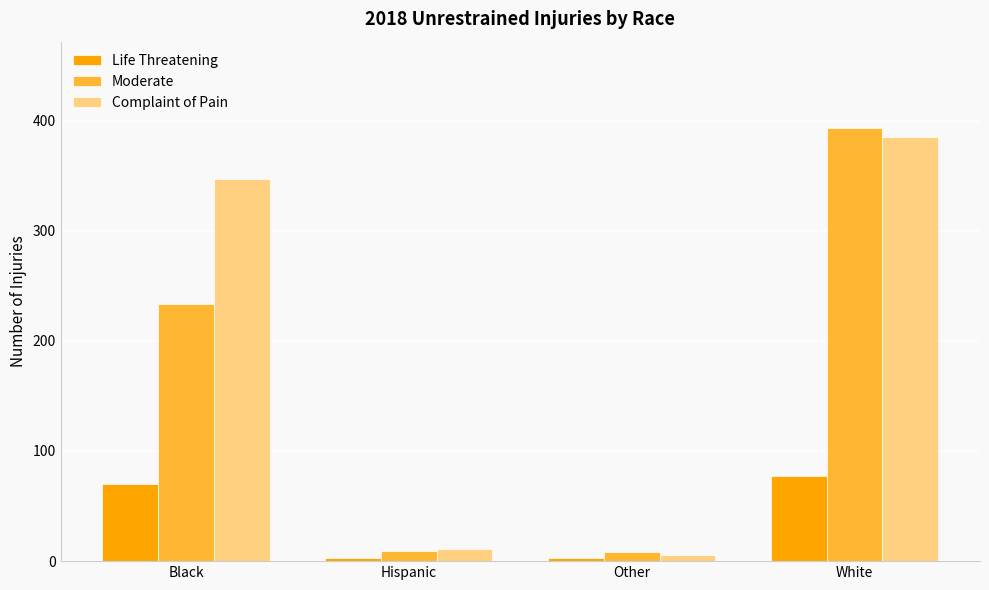

Read the Moderate value at White.

393